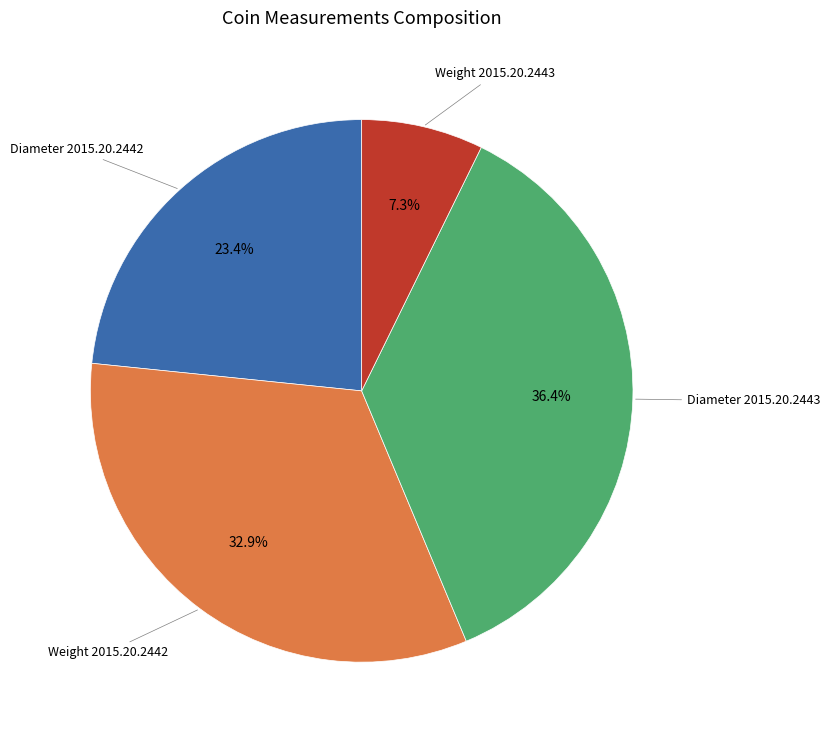

Which has a higher value, Weight 2015.20.2442 or Diameter 2015.20.2442?

Weight 2015.20.2442